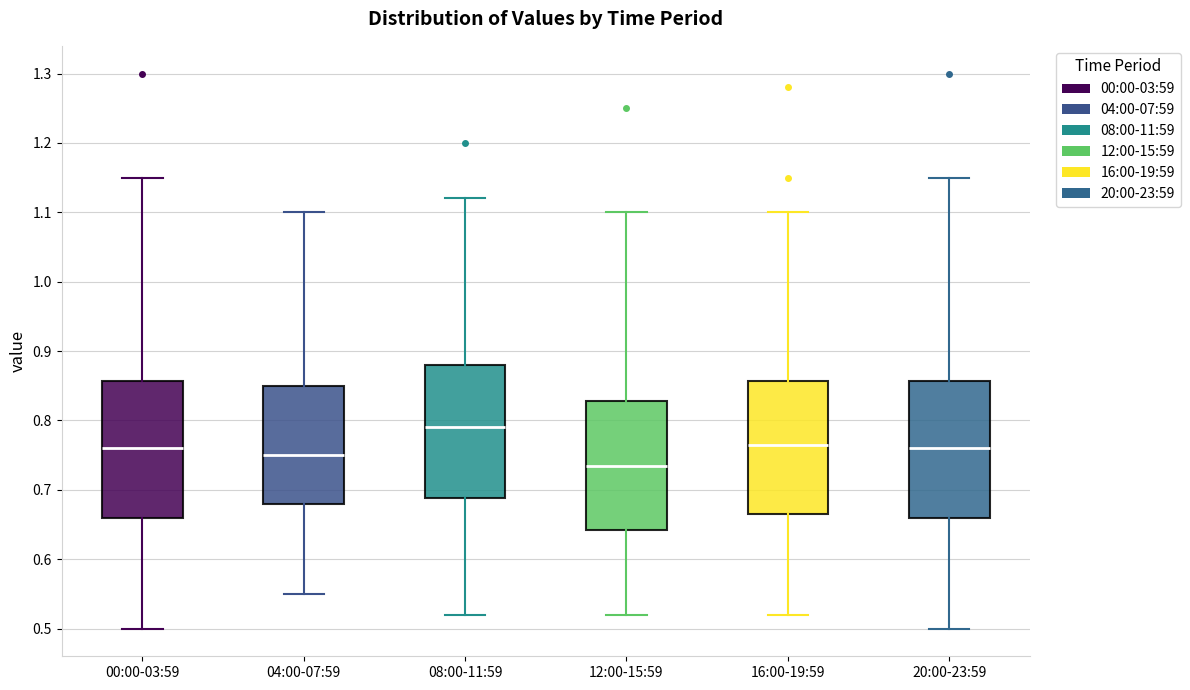

Which box has the lowest median line?

12:00-15:59